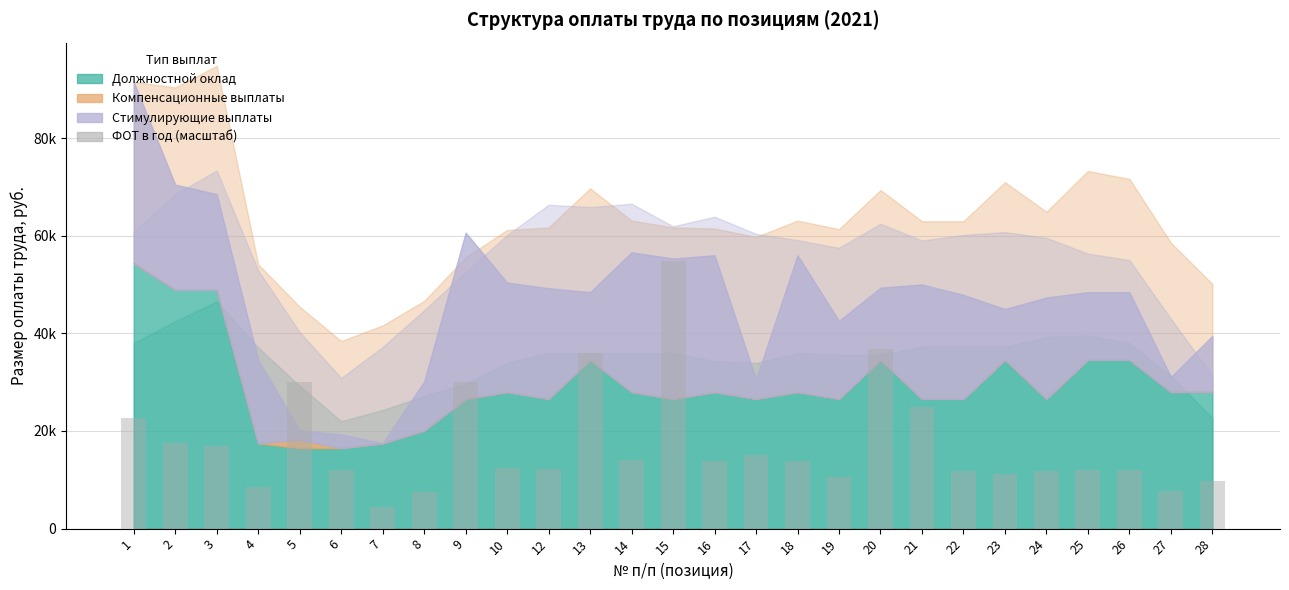

What is the approximate value at 26?

12018.7